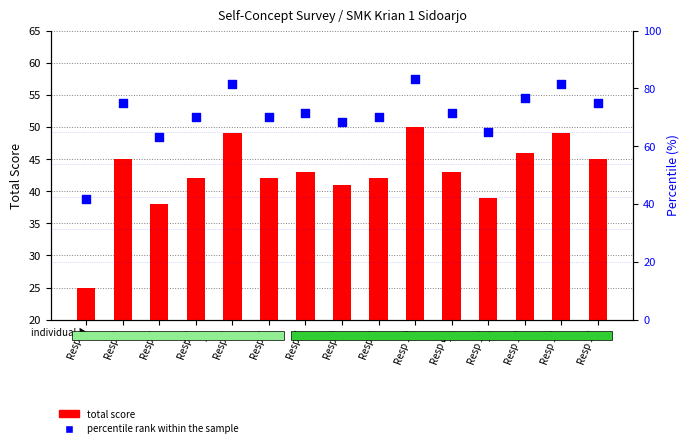

What are all the series names shown in the legend?

total score, percentile rank within the sample